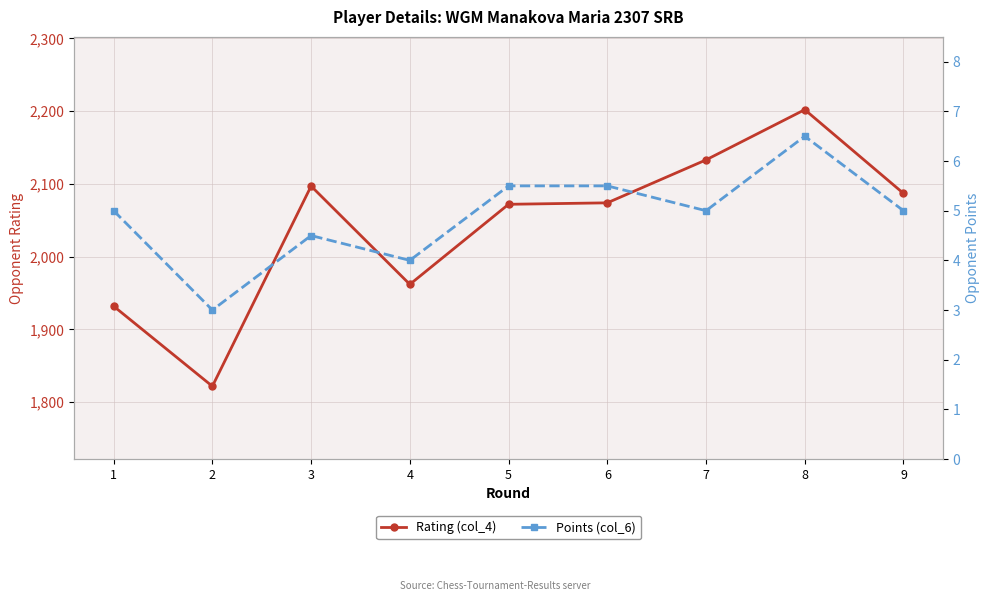

True or false: Rating (col_4) and Points (col_6) intersect in this chart.

False